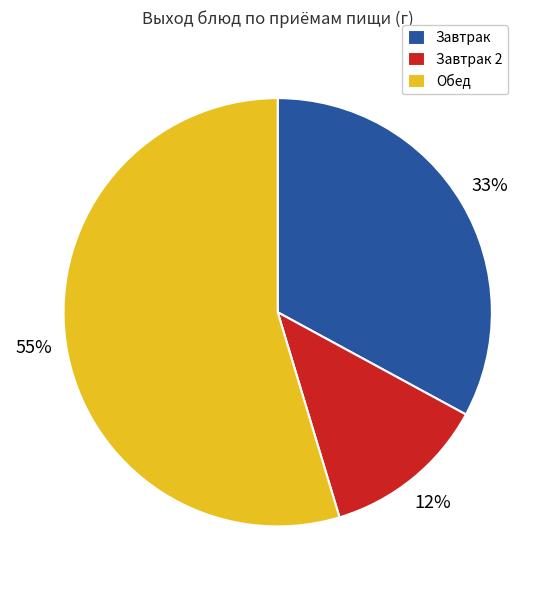

To the nearest percent, what is the average slice percentage?

33%